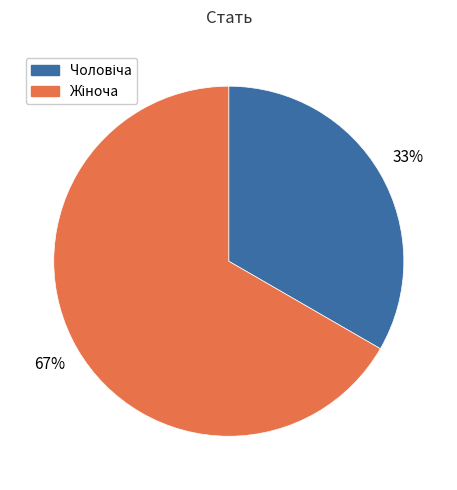

To the nearest percent, what is the average slice percentage?

50%